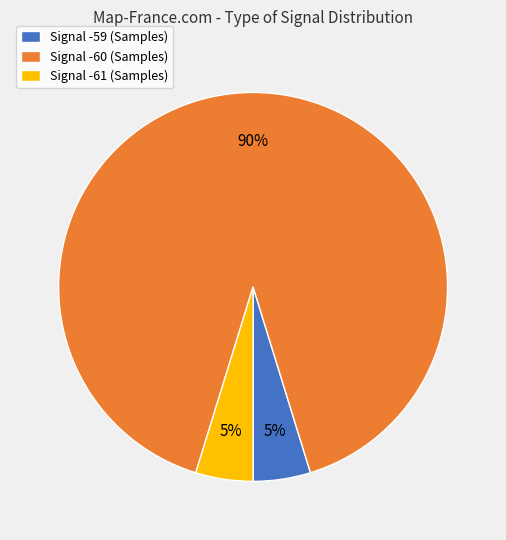

How many segments does this pie chart have?

3